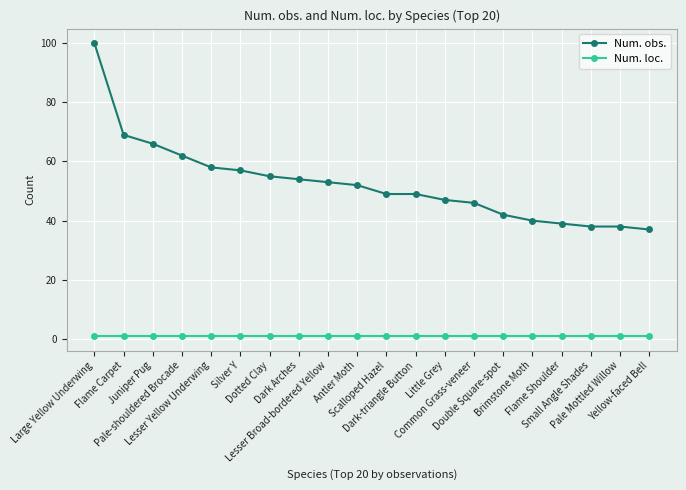

True or false: Num. obs. and Num. loc. cross at least once.

False